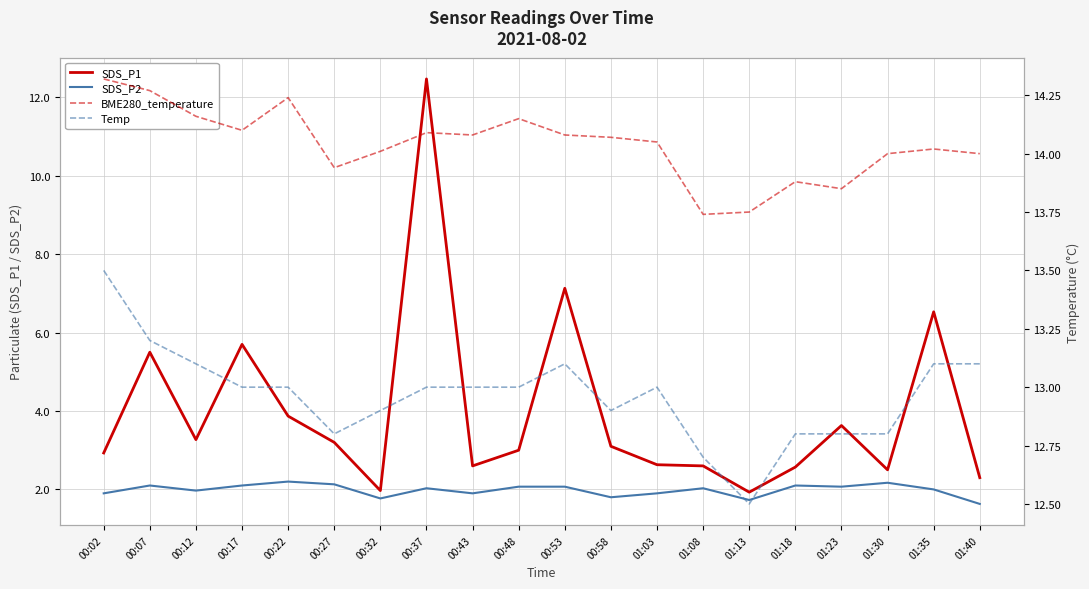

True or false: BME280_temperature and SDS_P1 intersect in this chart.

False